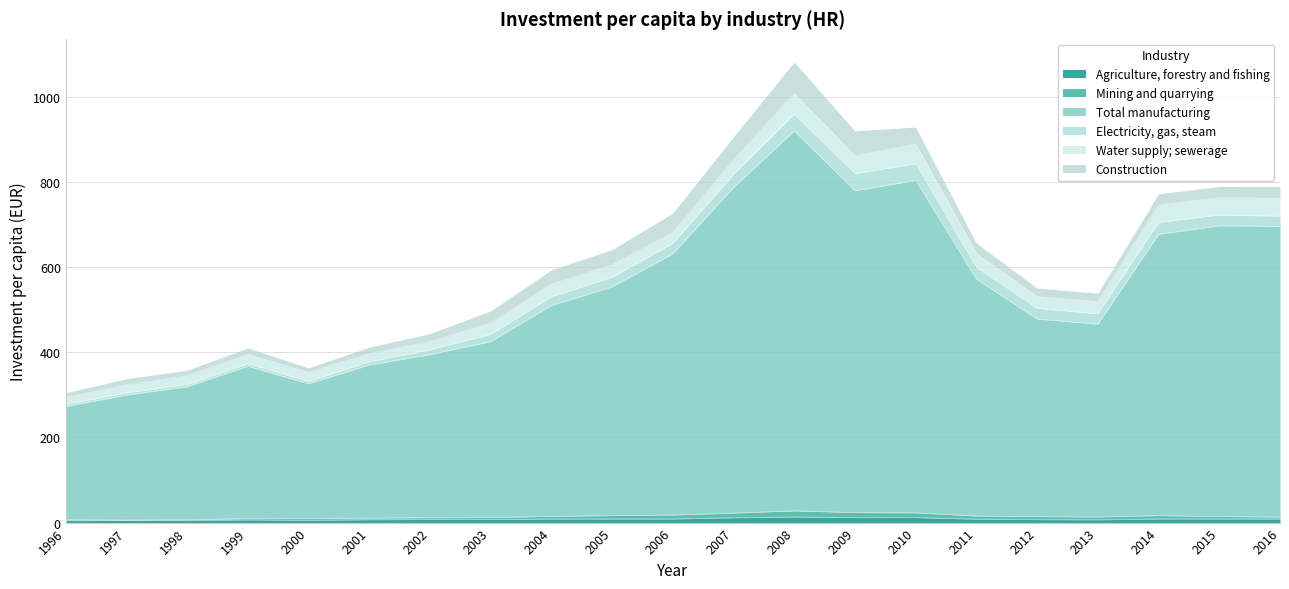

How many lines are shown in the chart?

6